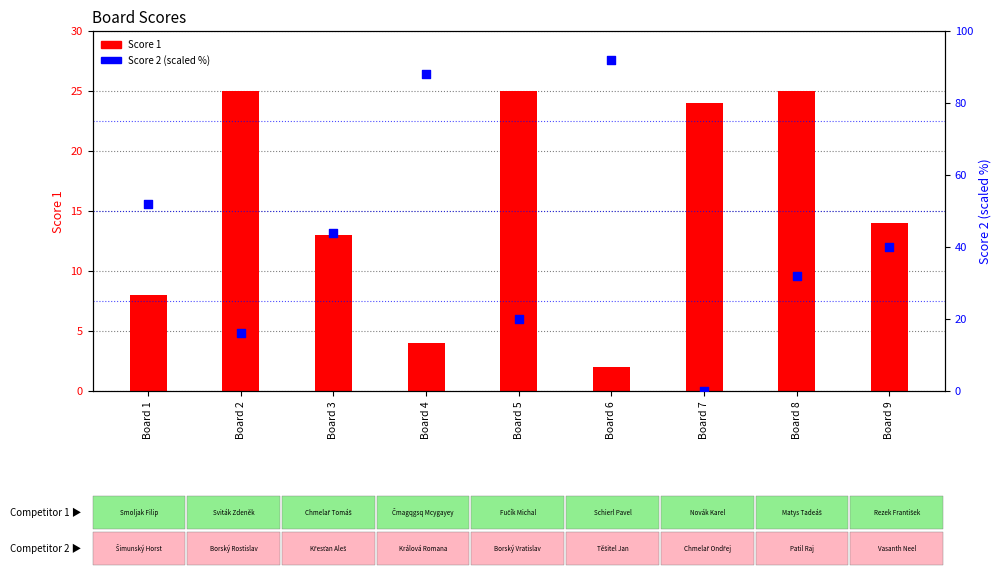

Which series has the largest total across all categories?

Score 2 (scaled %)